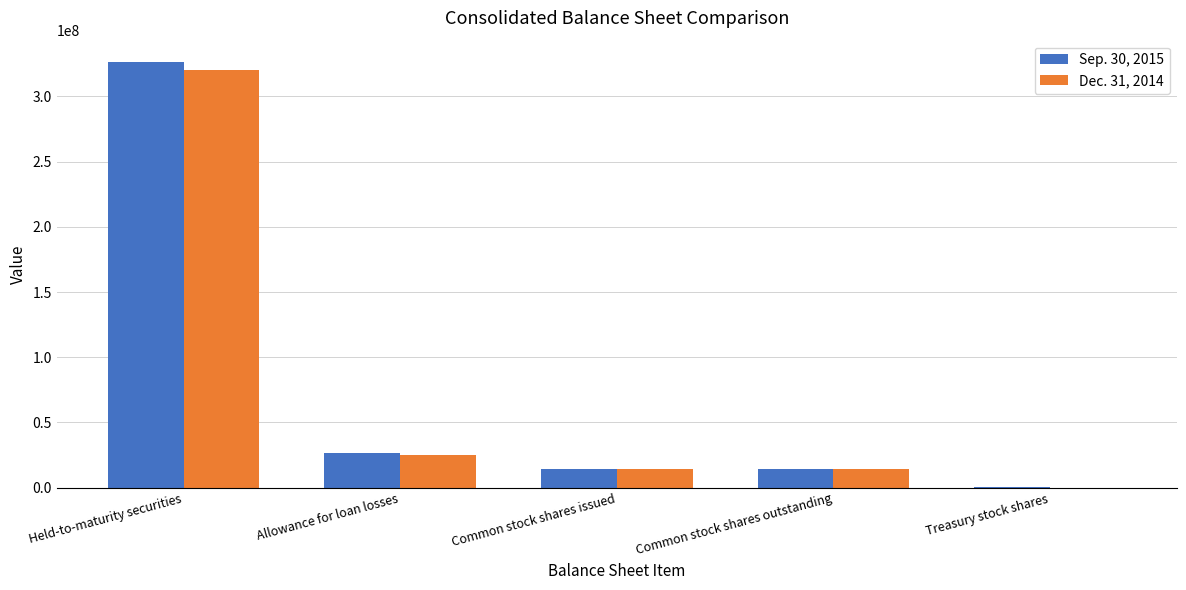

At which category is the sum across all series the highest?

Held-to-maturity securities